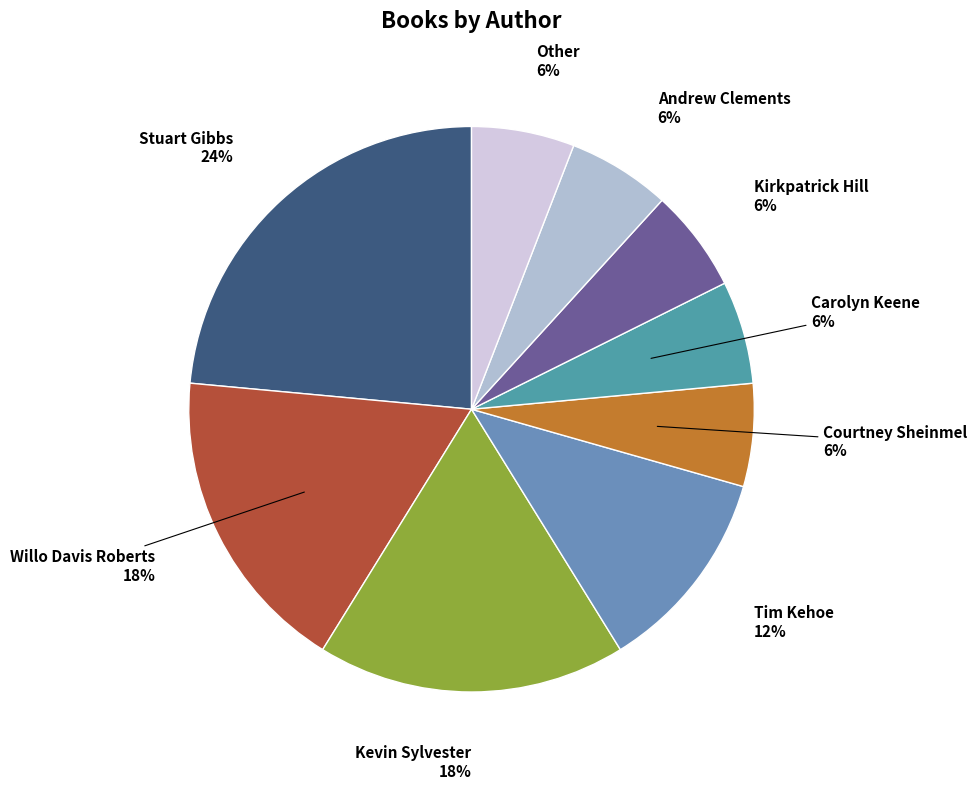

What is the smallest slice in the pie chart?

Courtney Sheinmel